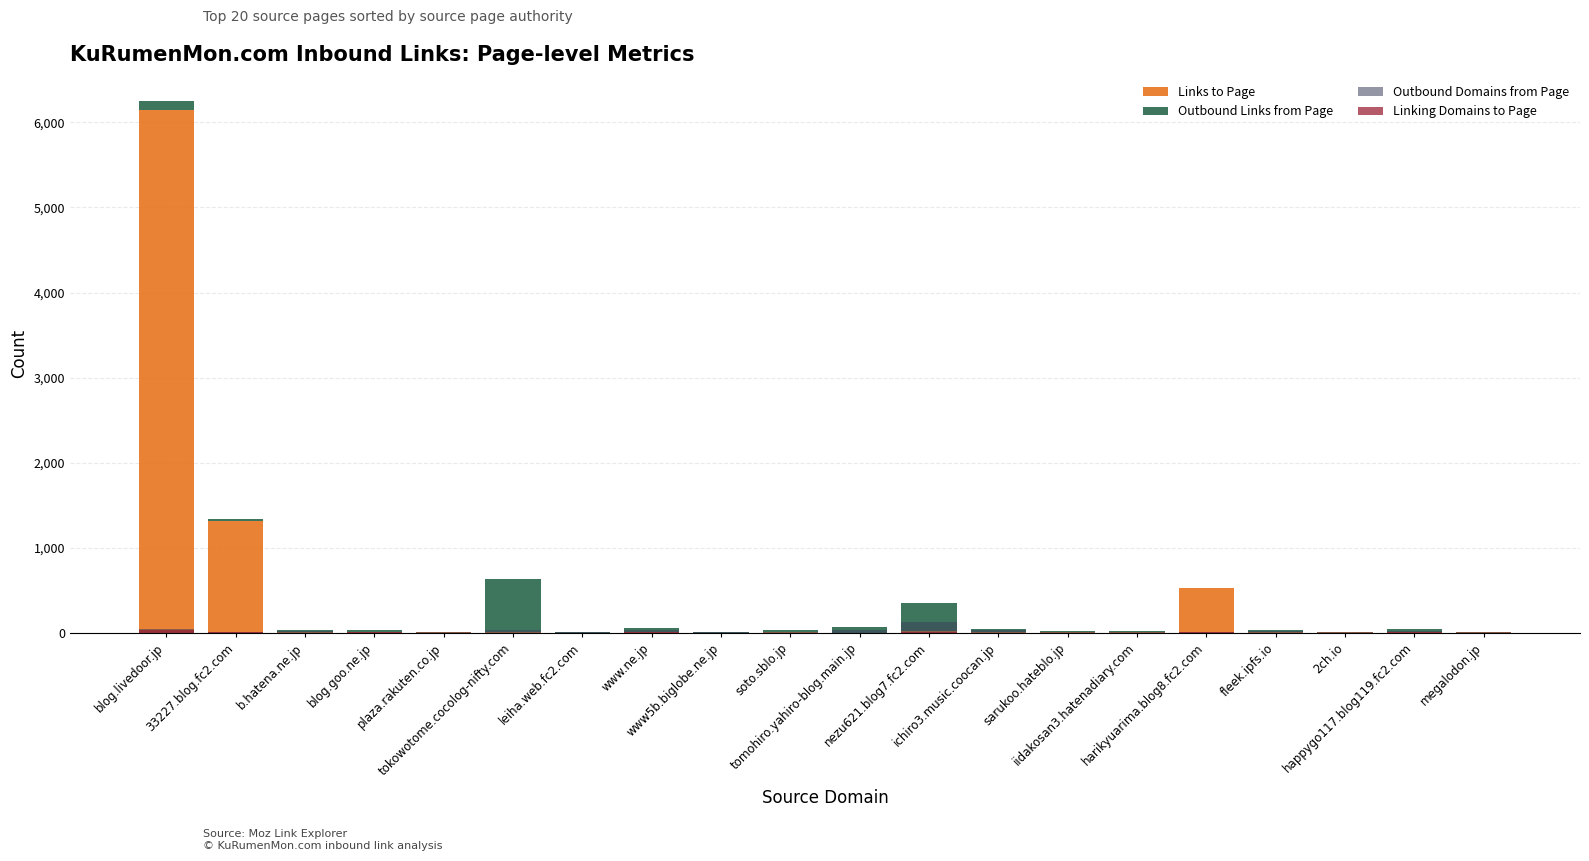

What is the sum of all Outbound Domains from Page values?

432